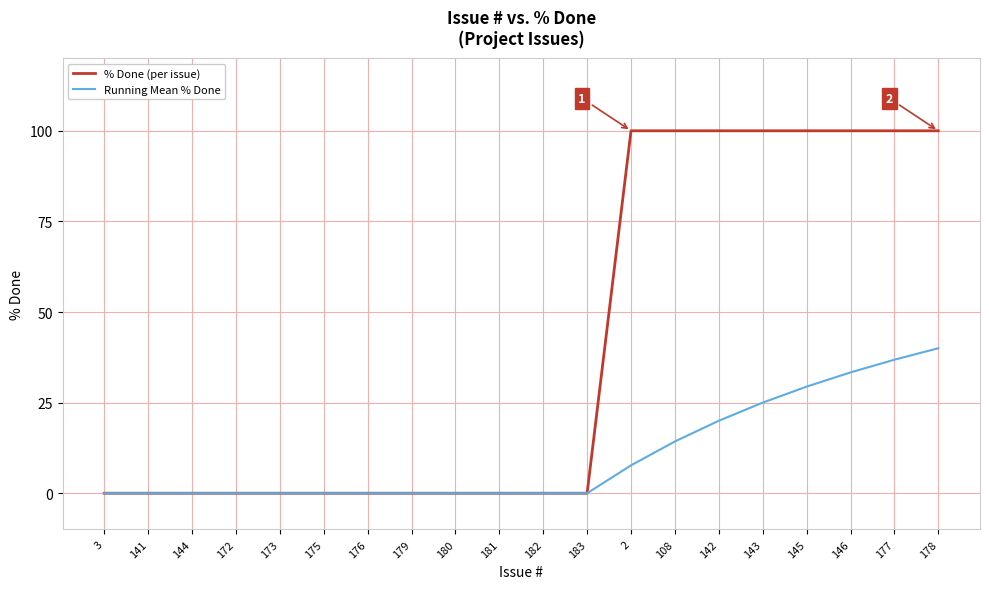

List the series in order of their peak value, lowest first.

Running Mean % Done, % Done (per issue)